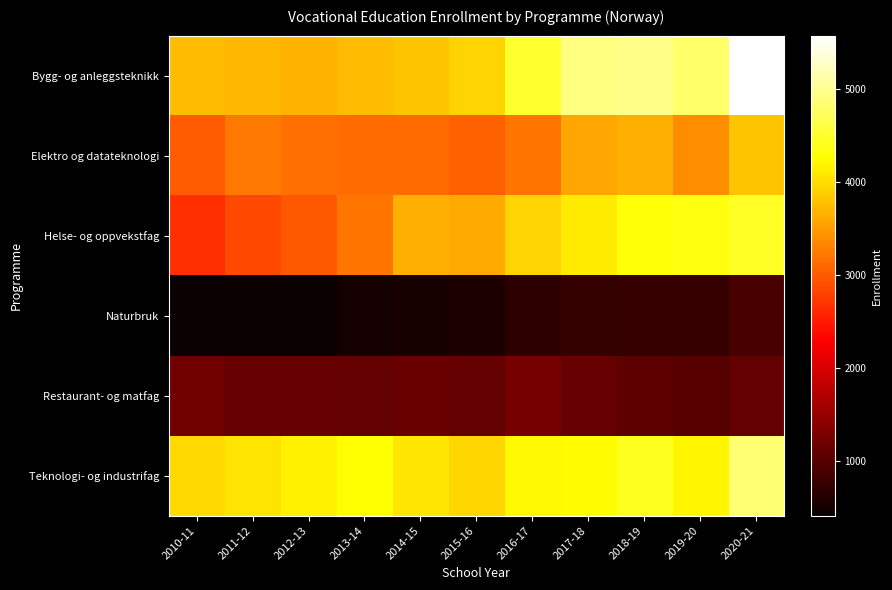

At 2017-18, list the series in order from largest to smallest.

Bygg- og anleggsteknikk, Teknologi- og industrifag, Helse- og oppvekstfag, Elektro og datateknologi, Restaurant- og matfag, Naturbruk